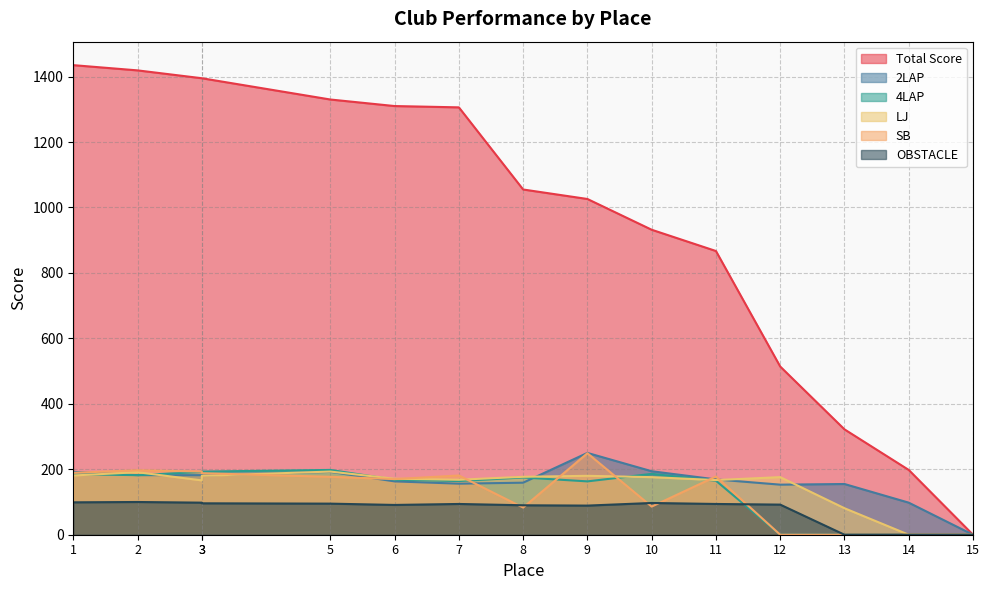

Where is the first local minimum for LJ?

3